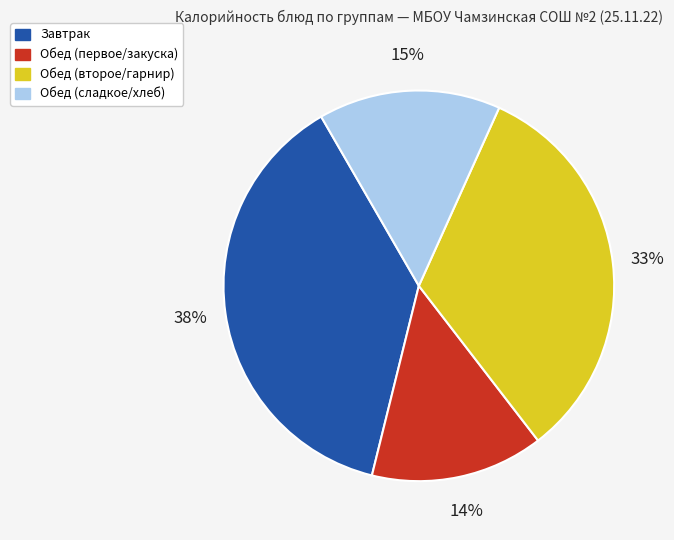

To the nearest percent, what is the difference between the Обед (первое/закуска) and Обед (сладкое/хлеб) slice percentages?

1%